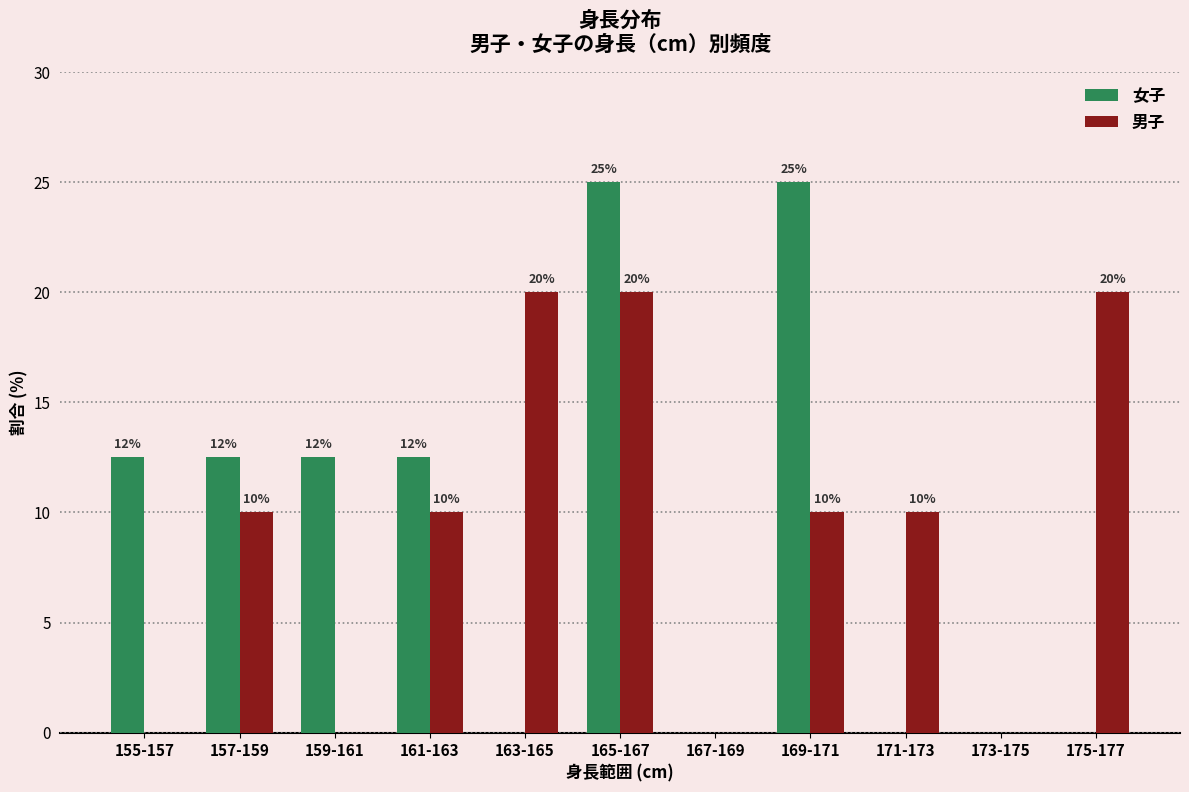

What is the approximate value of 男子 at 161-163?

10.0